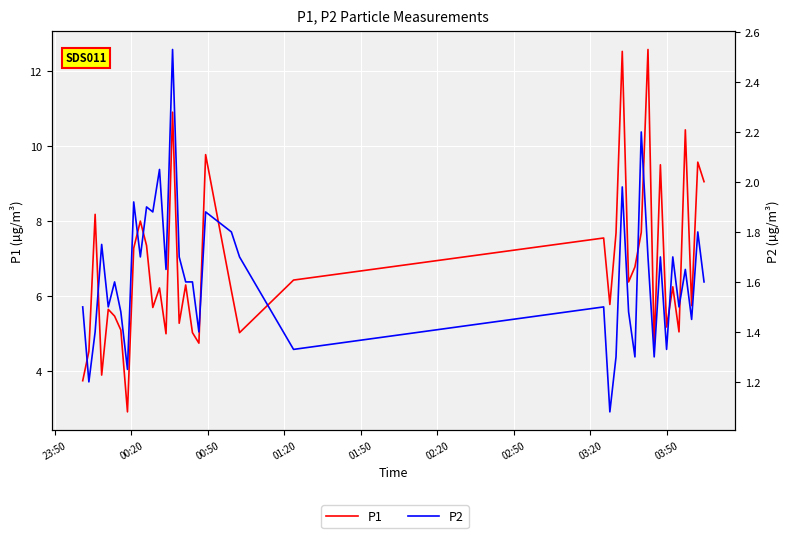

How many data points in P1 are less than 6?

18